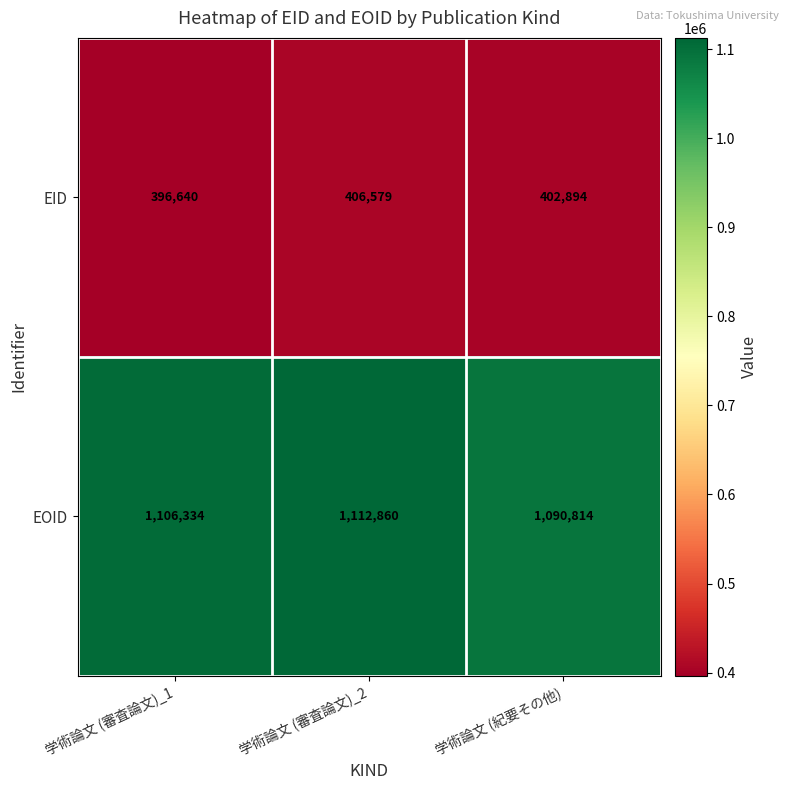

Which series has the largest total across all categories?

EOID